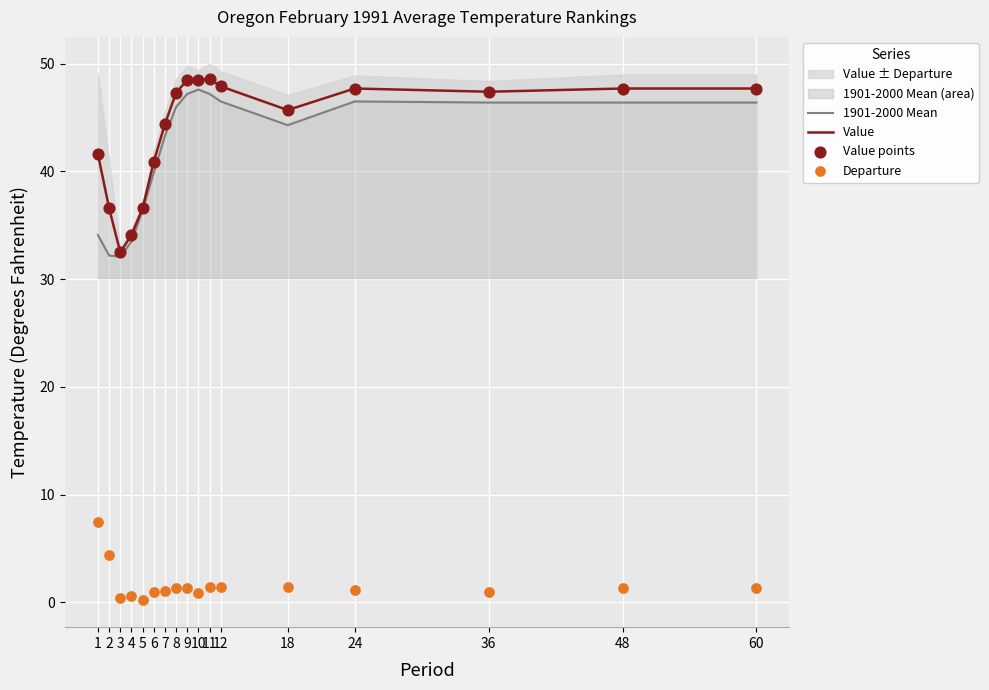

Which series has the largest total across all categories?

Value